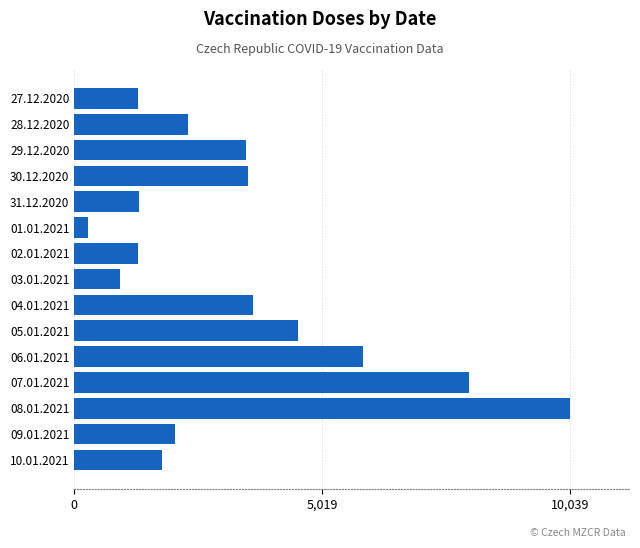

The value at 05.01.2021 is 4516. True or false?

True